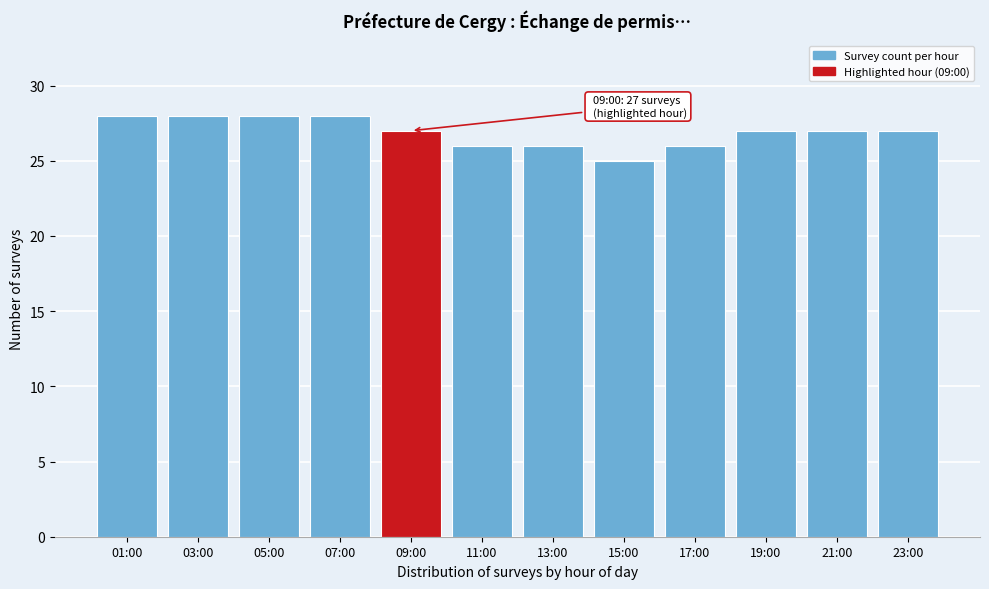

Reading left to right, list all the values displayed in this chart.

01:00=28	03:00=28	05:00=28	07:00=28	09:00=27	11:00=26	13:00=26	15:00=25	17:00=26	19:00=27	21:00=27	23:00=27